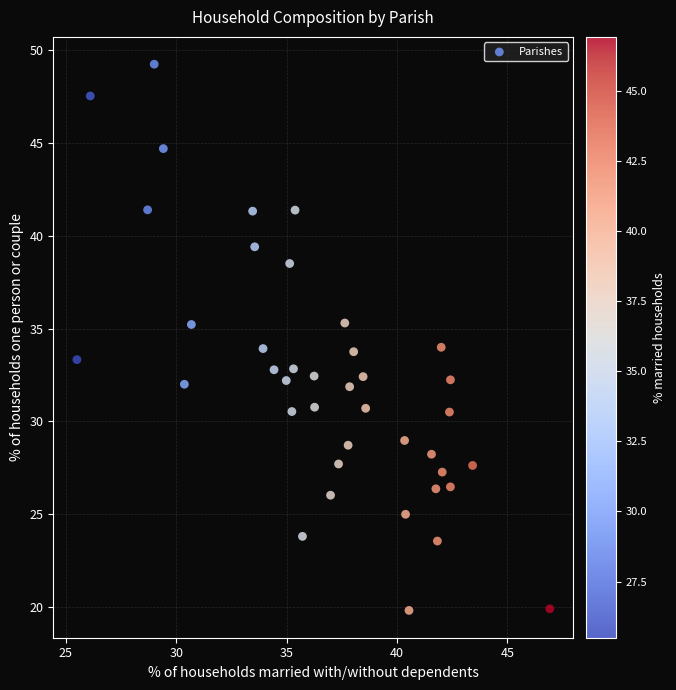

What is the range of X values (max minus min)?

21.4